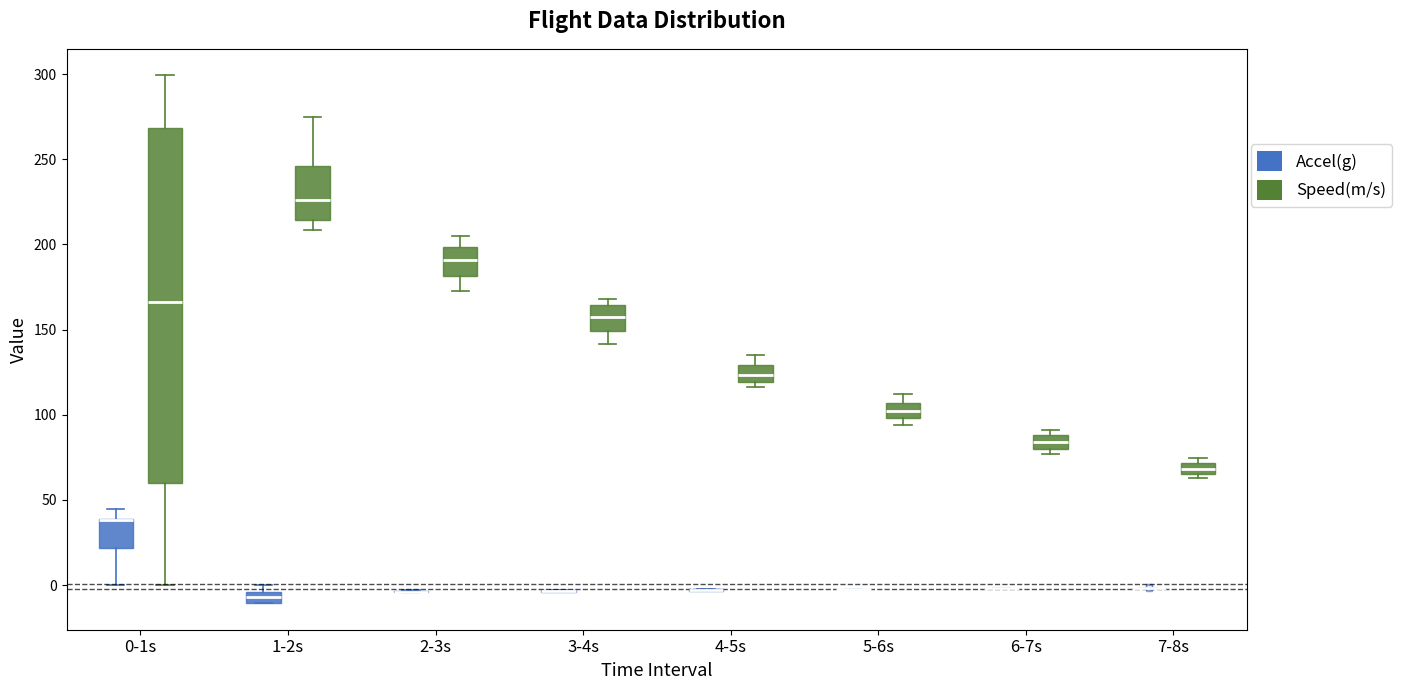

Where does the median line of the box for 3-4s (Speed(m/s)) sit on the y-axis? The values are not printed on the chart, so give them approximately, as read against the axis.

160